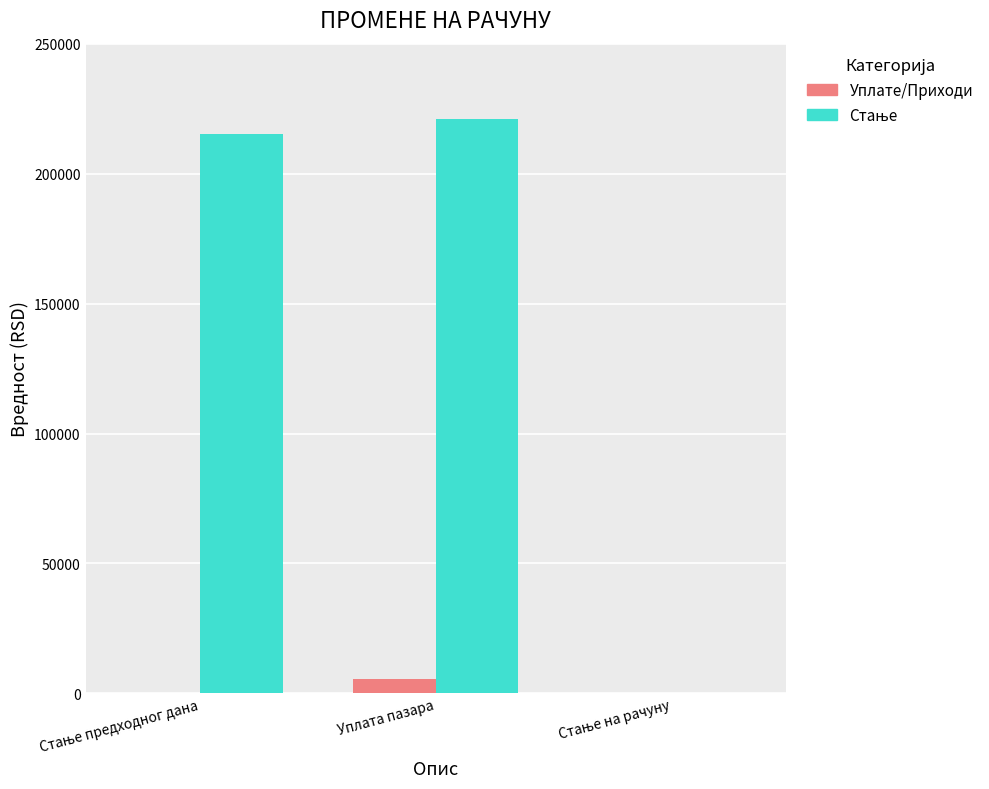

At which category is the sum across all series the highest?

Уплата пазара